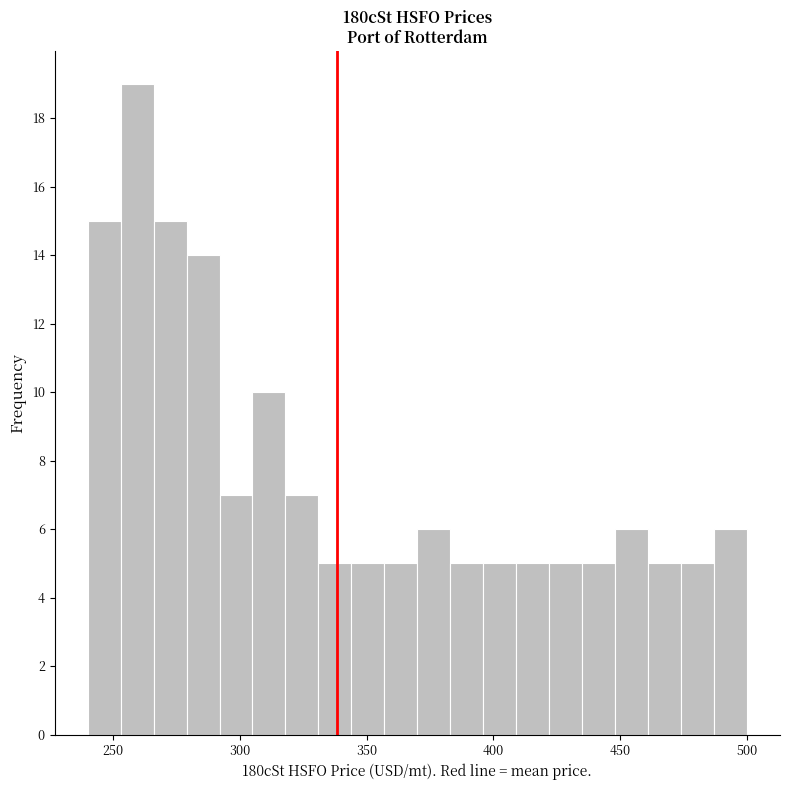

Around what value on the x-axis is the tallest bar? Give the approximate position of its centre, as read against the axis.

260